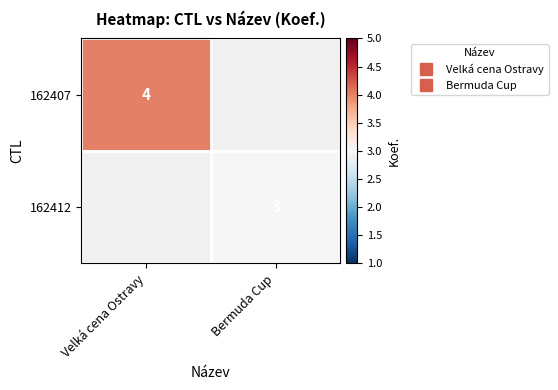

Which series has the largest total across all categories?

162407